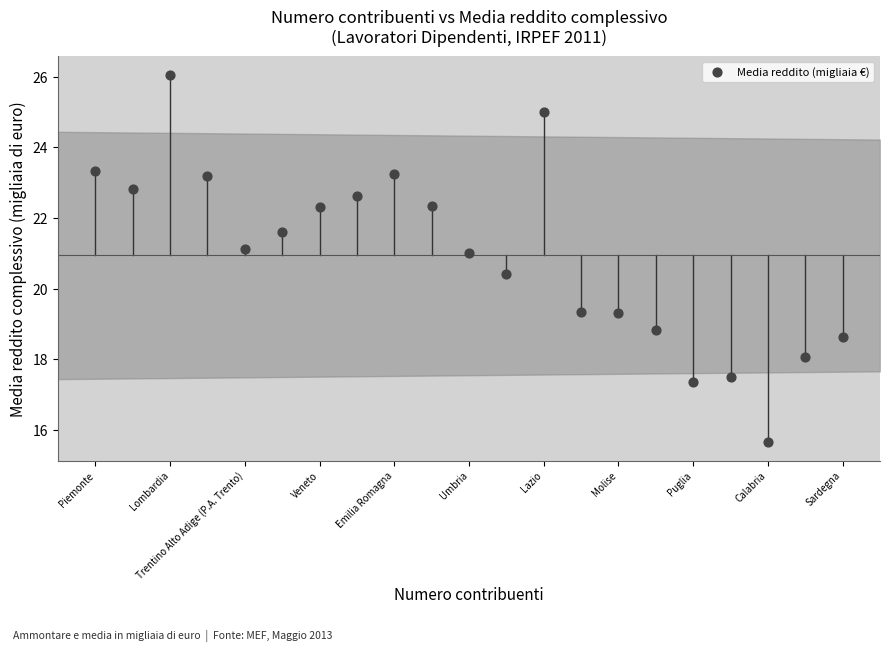

What is the range of Y values (max minus min)?

10.4